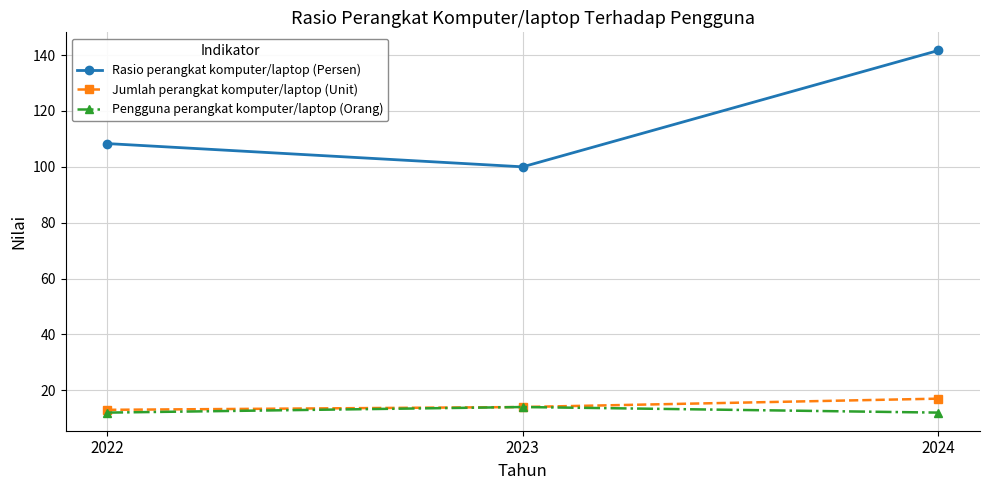

What is the difference between the Rasio perangkat komputer/laptop (Persen) values at 2022 and 2024?

33.3